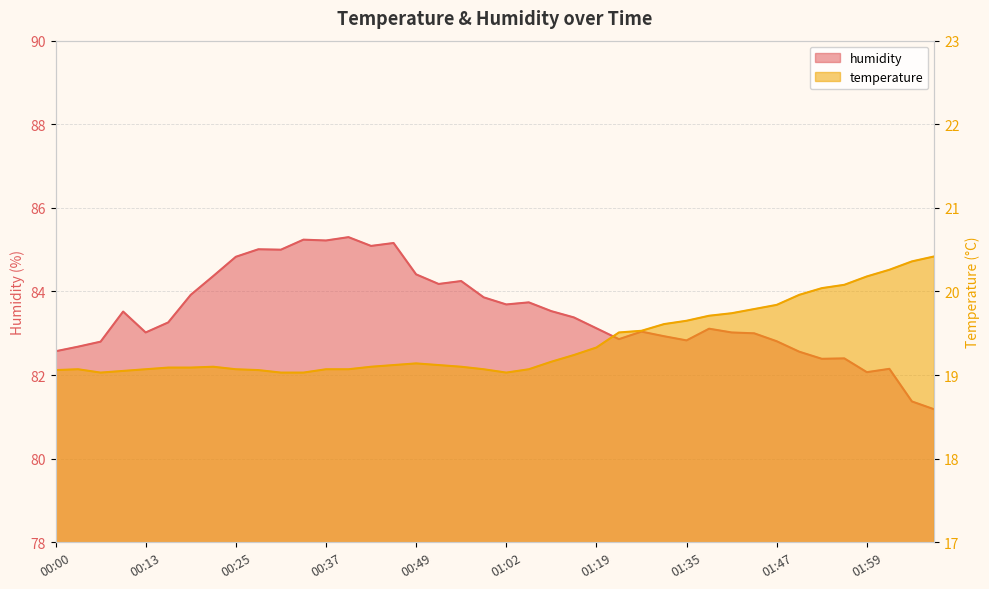

Which series has the largest range (max minus min)?

humidity